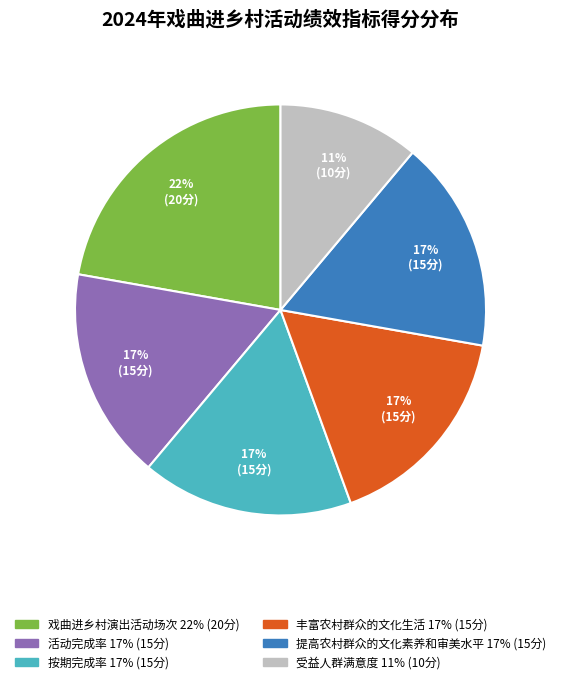

To the nearest percent, what is the difference between the largest and smallest slice percentages?

11%